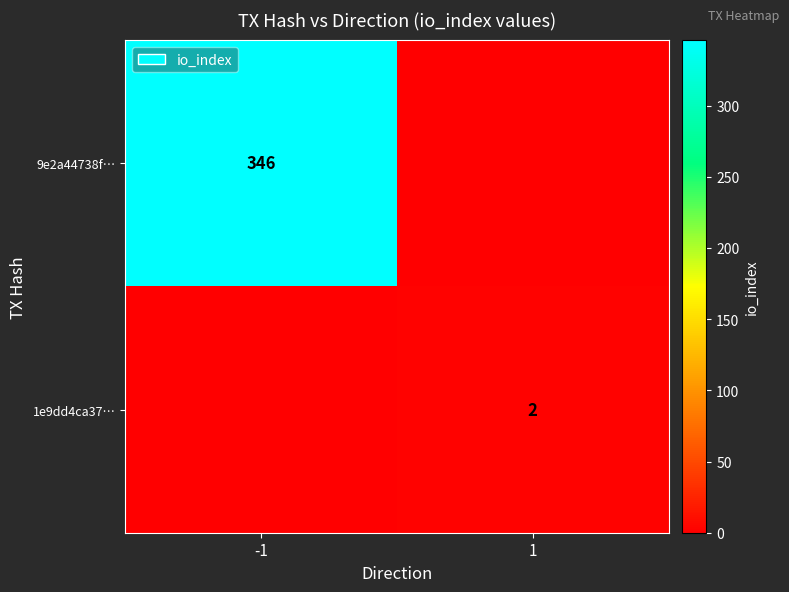

True or false: 9e2a44738f… has a value of 125 at -1.

False